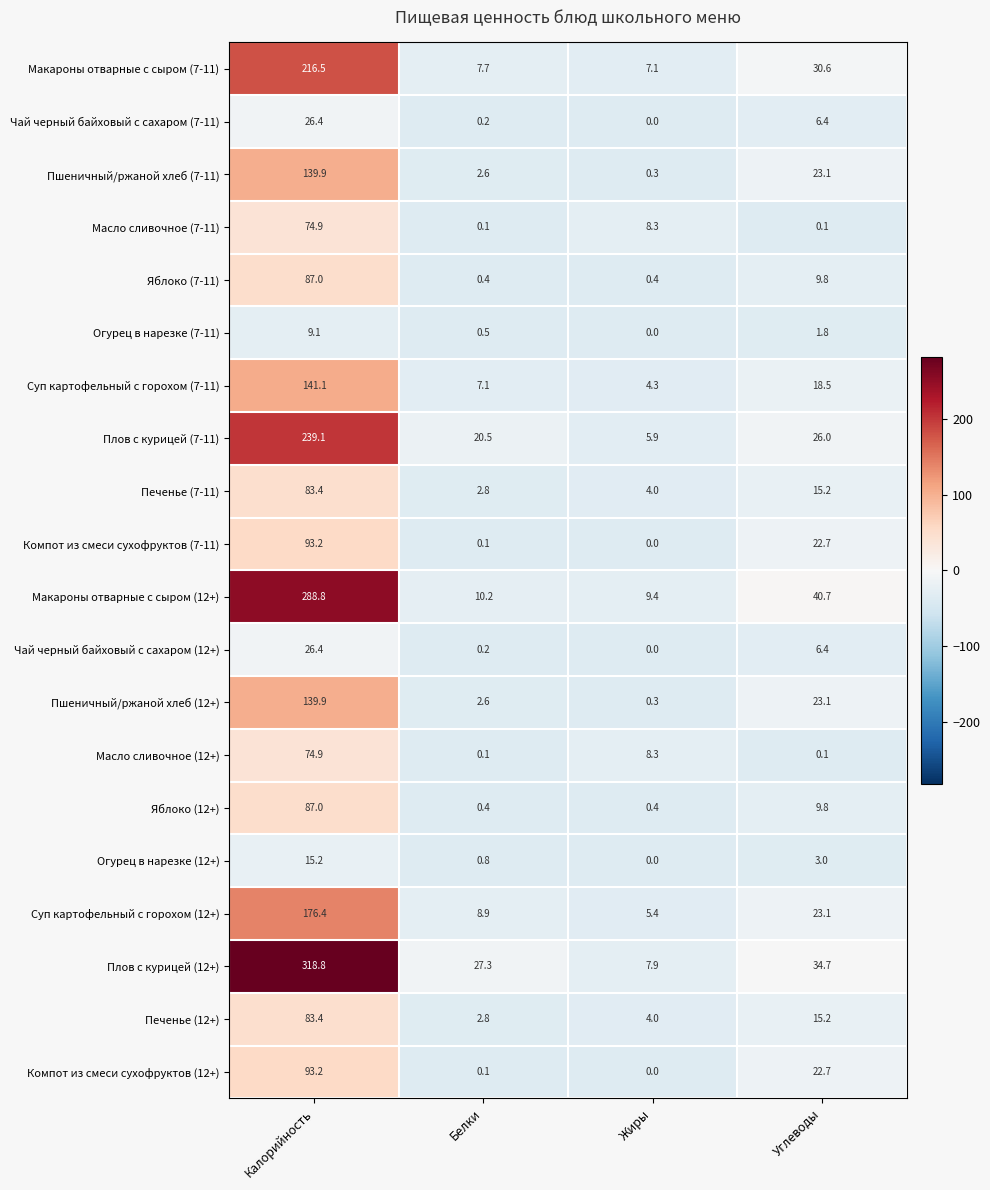

Which series changed the most between Калорийность and Жиры?

Плов с курицей (12+)